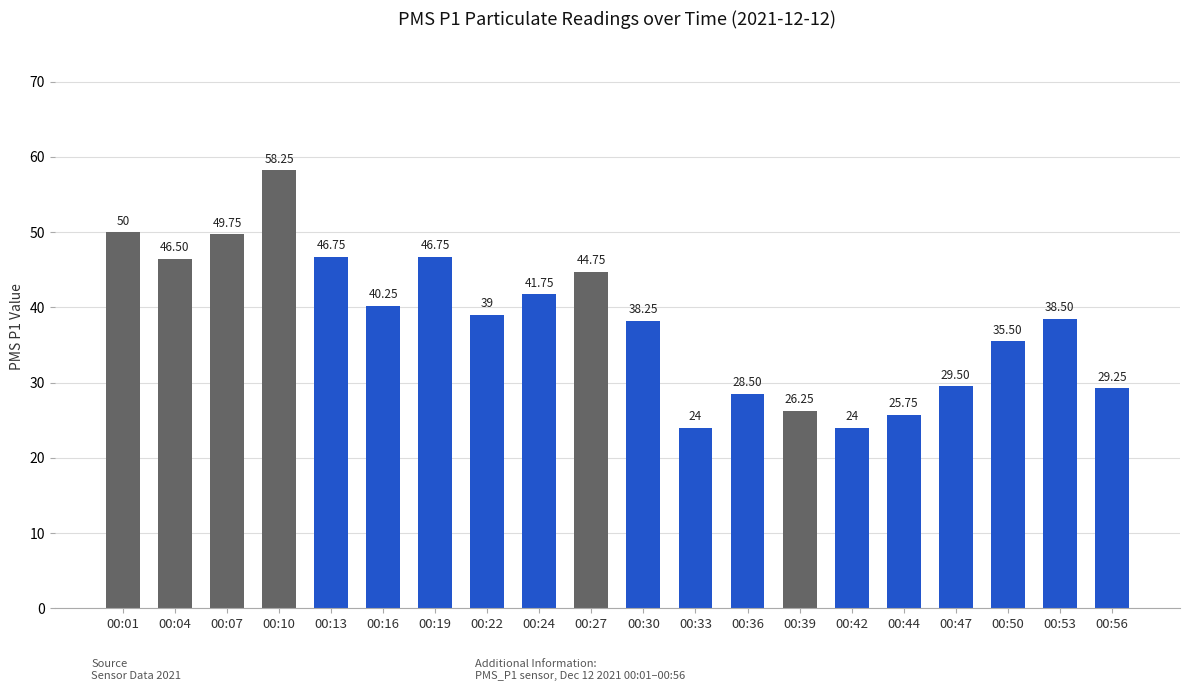

What is the sum of the values at 00:30 and 00:50?

73.8